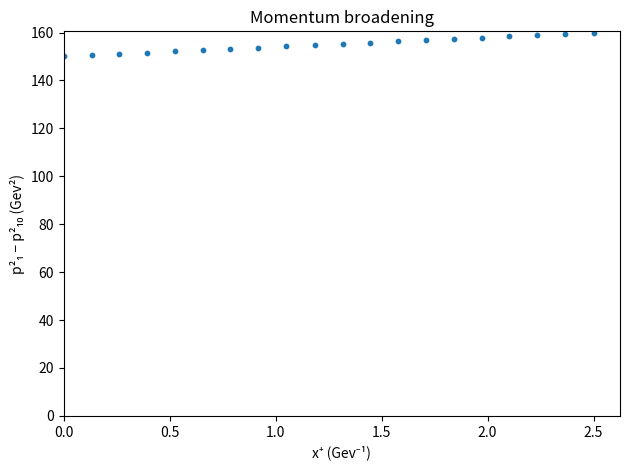

What is the range of X values (max minus min)?

2.5